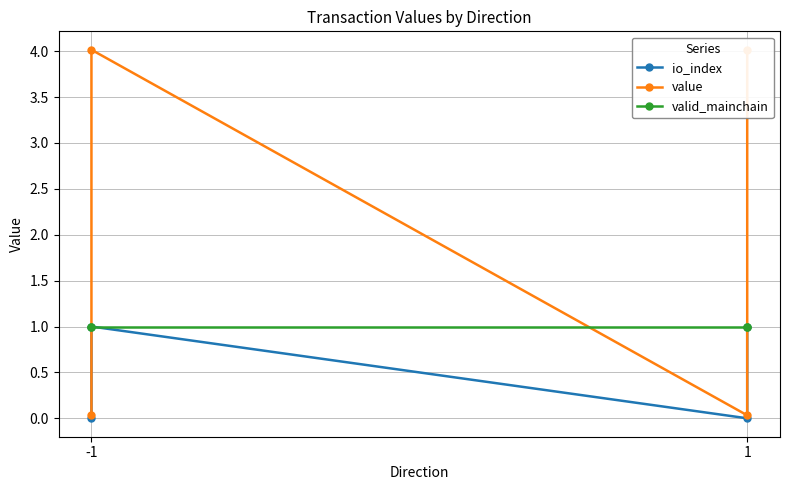

What value does the valid_mainchain series have at -1?

1.0